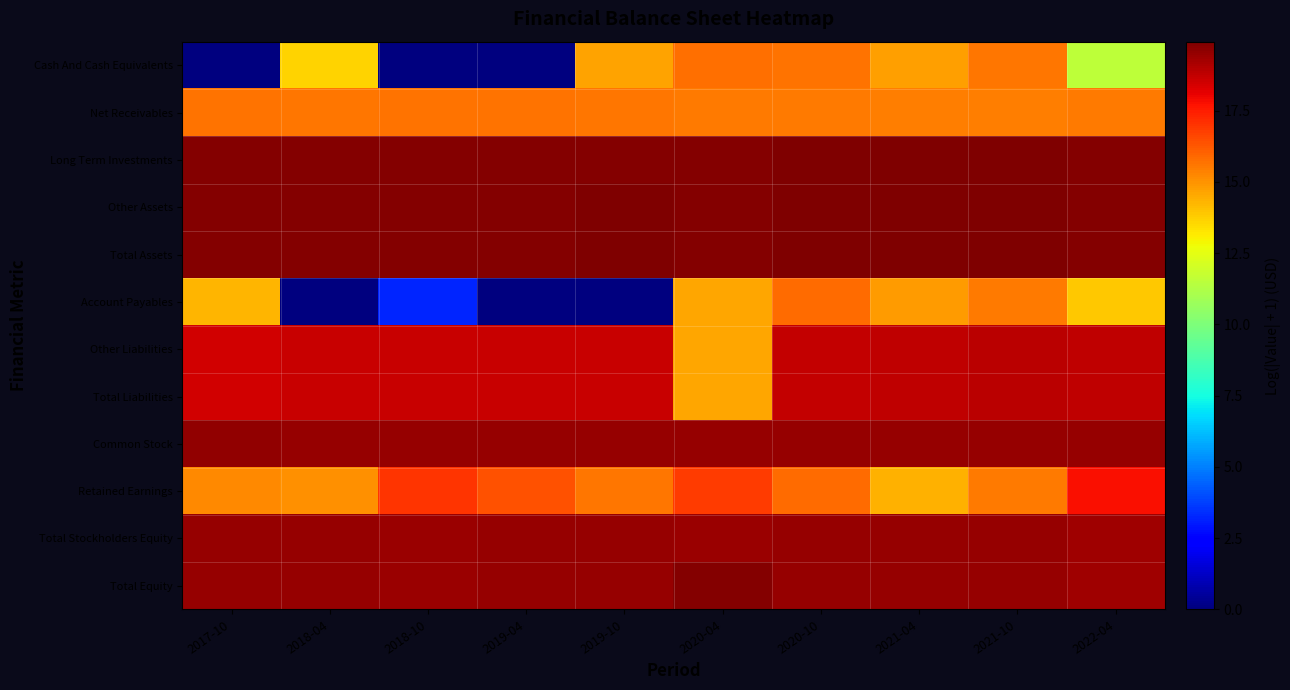

How many distinct data groups are displayed?

12